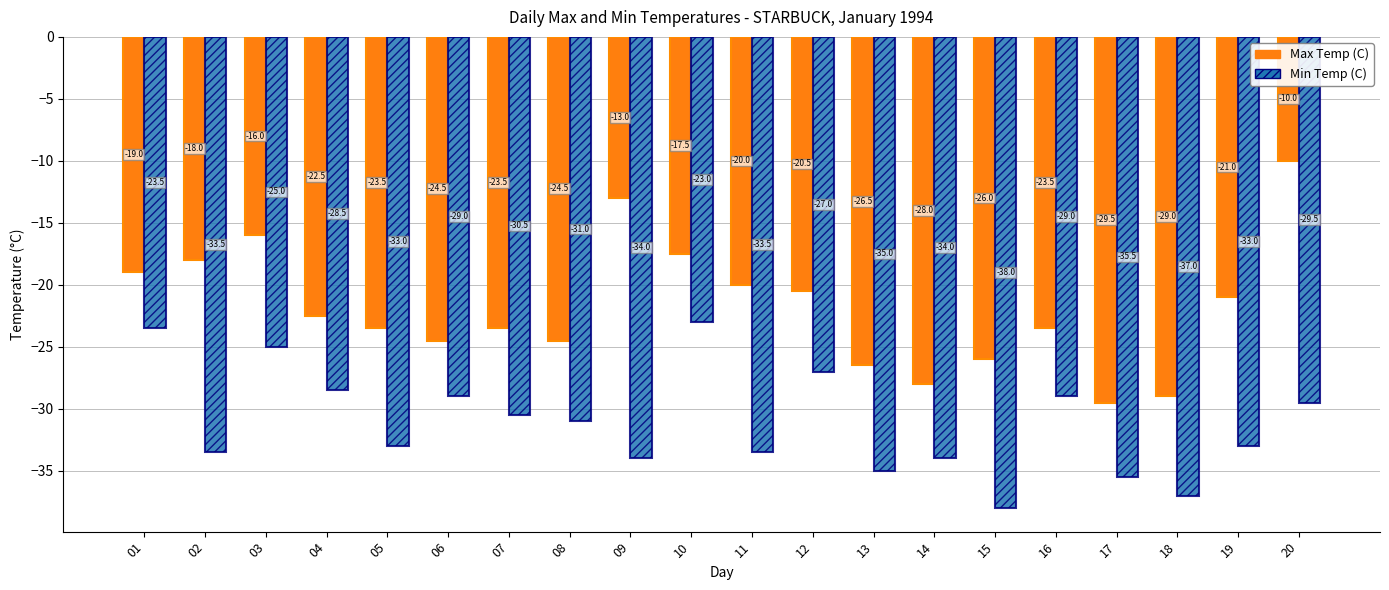

Reading left to right, transcribe all the data shown in this chart.

Max Temp (C): 01=-19.0	02=-18.0	03=-16.0	04=-22.5	05=-23.5	06=-24.5	07=-23.5	08=-24.5	09=-13.0	10=-17.5	11=-20.0	12=-20.5	13=-26.5	14=-28.0	15=-26.0	16=-23.5	17=-29.5	18=-29.0	19=-21.0	20=-10.0
Min Temp (C): 01=-23.5	02=-33.5	03=-25.0	04=-28.5	05=-33.0	06=-29.0	07=-30.5	08=-31.0	09=-34.0	10=-23.0	11=-33.5	12=-27.0	13=-35.0	14=-34.0	15=-38.0	16=-29.0	17=-35.5	18=-37.0	19=-33.0	20=-29.5